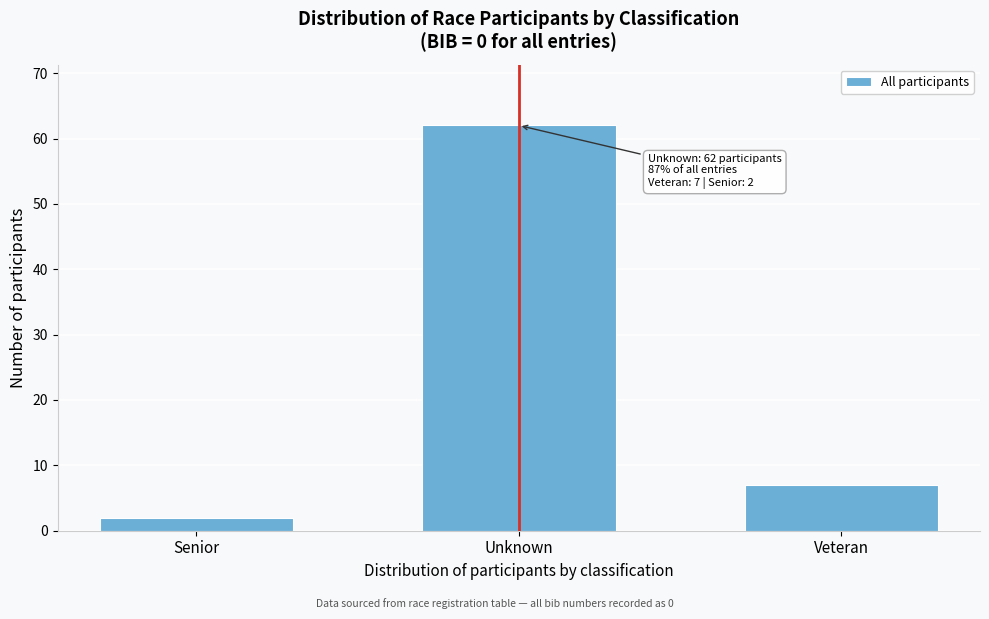

Reading left to right, list all the values displayed in this chart.

2	62	7